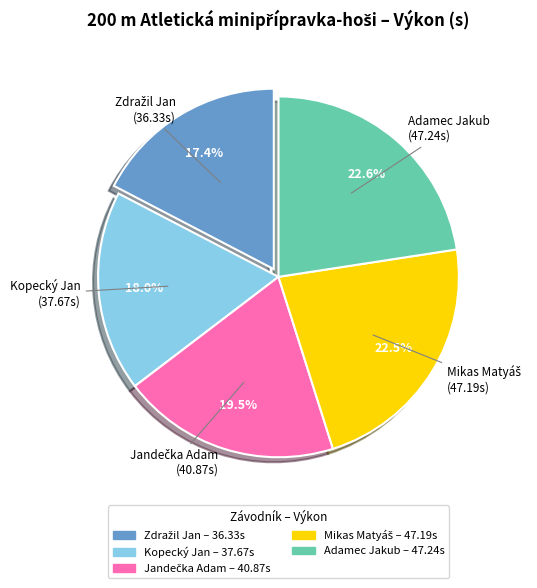

Is there a majority slice in this chart?

No